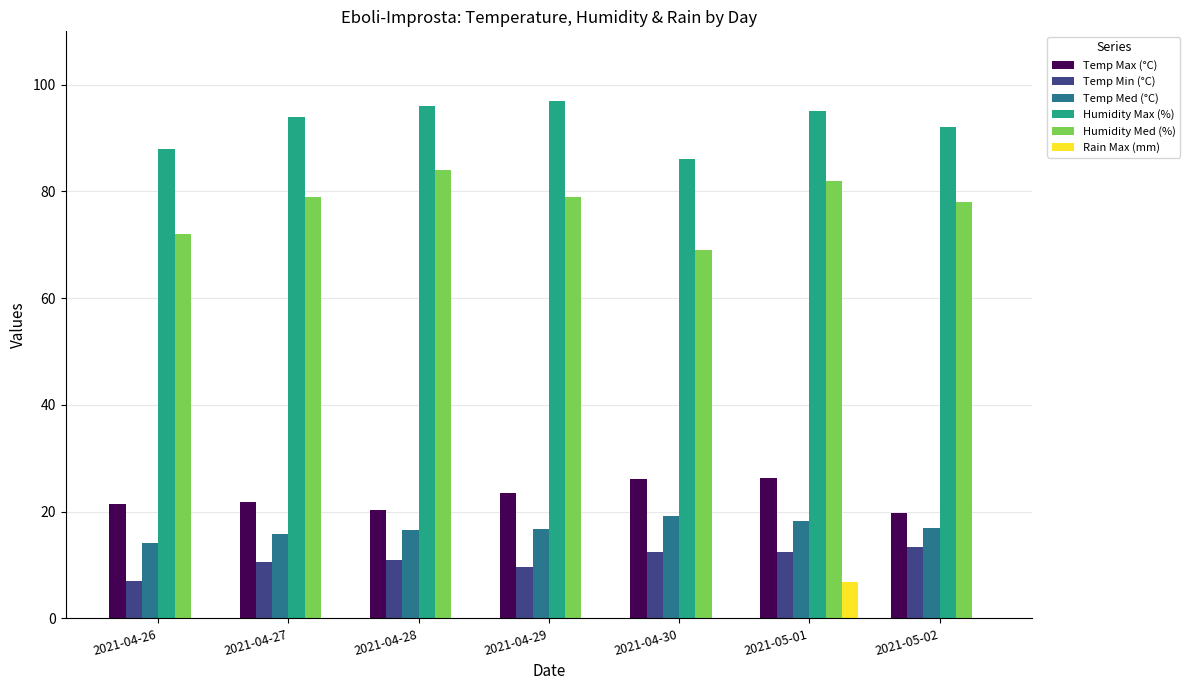

Count the Rain Max (mm) values in the range 0 to 1.

6